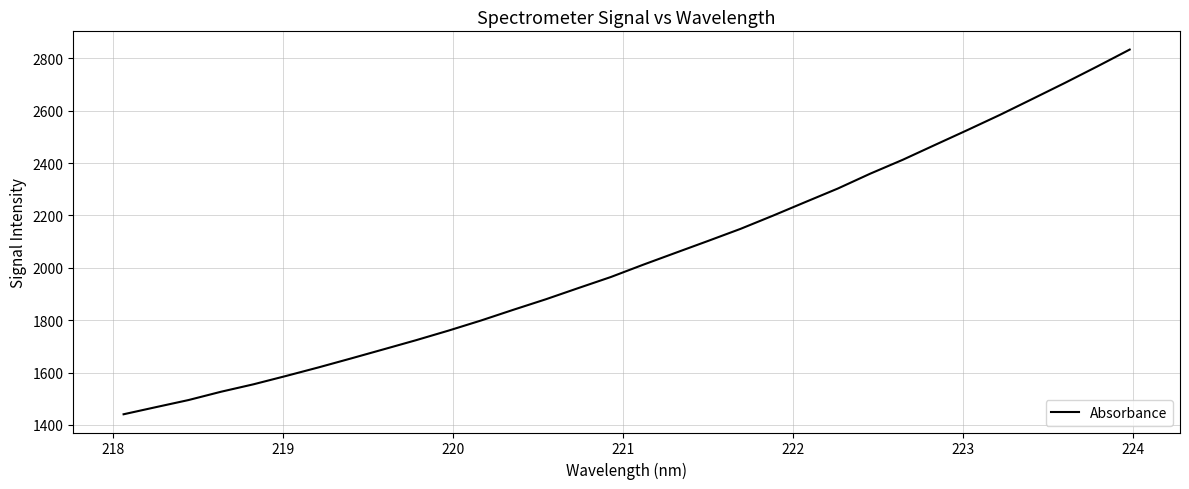

What is the maximum value shown in the chart?

2833.9